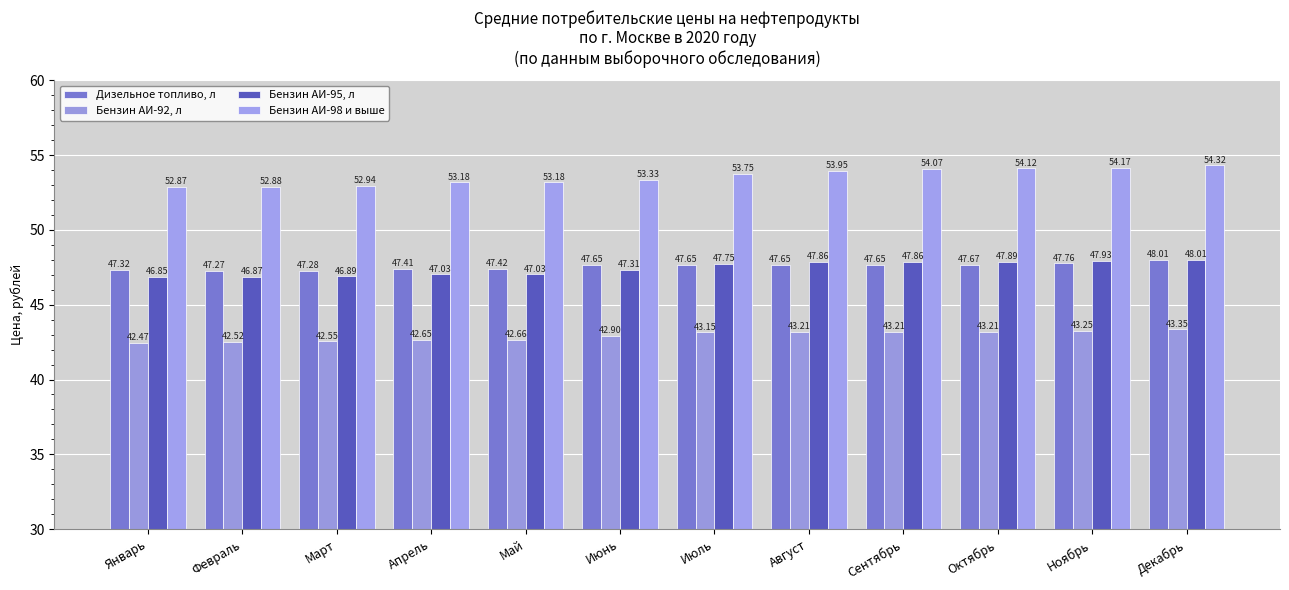

The Дизельное топливо, л series shows 47.8 at Ноябрь. True or false?

True